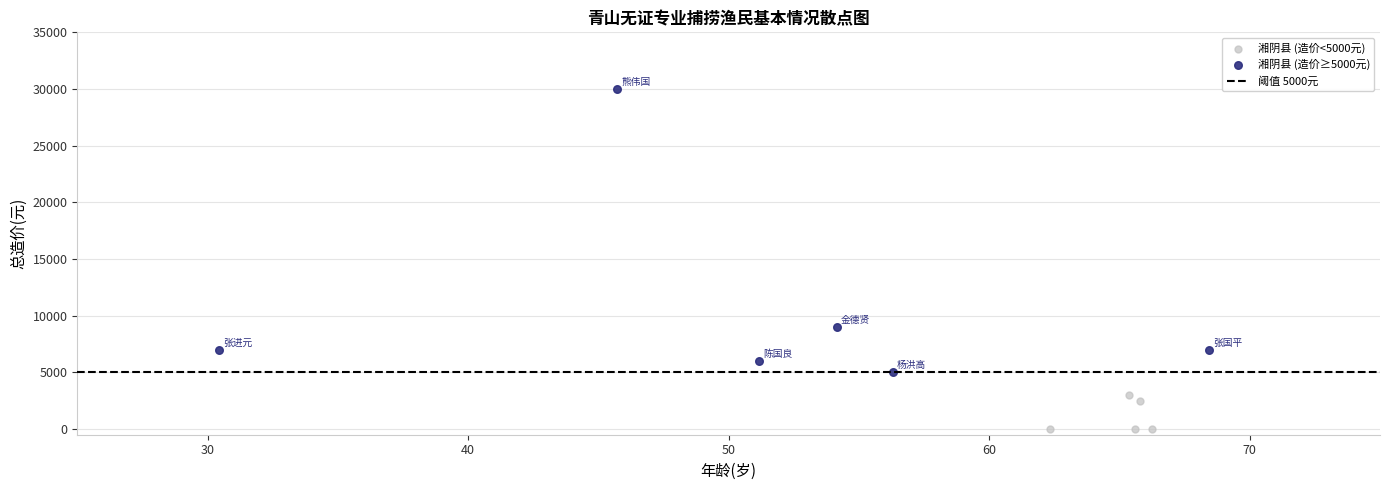

Which series contains the highest Y value?

湘阴县 (造价≥5000元)